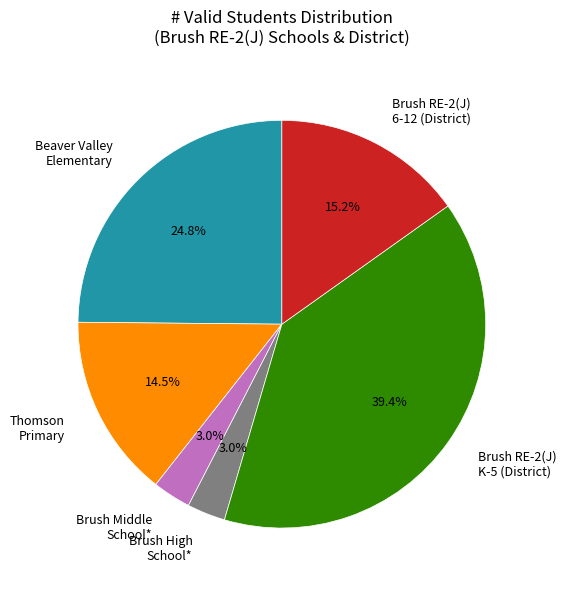

Approximately how many times larger is the value at Beaver Valley Elementary compared to Brush RE-2(J) 6-12 (District)?

1.6